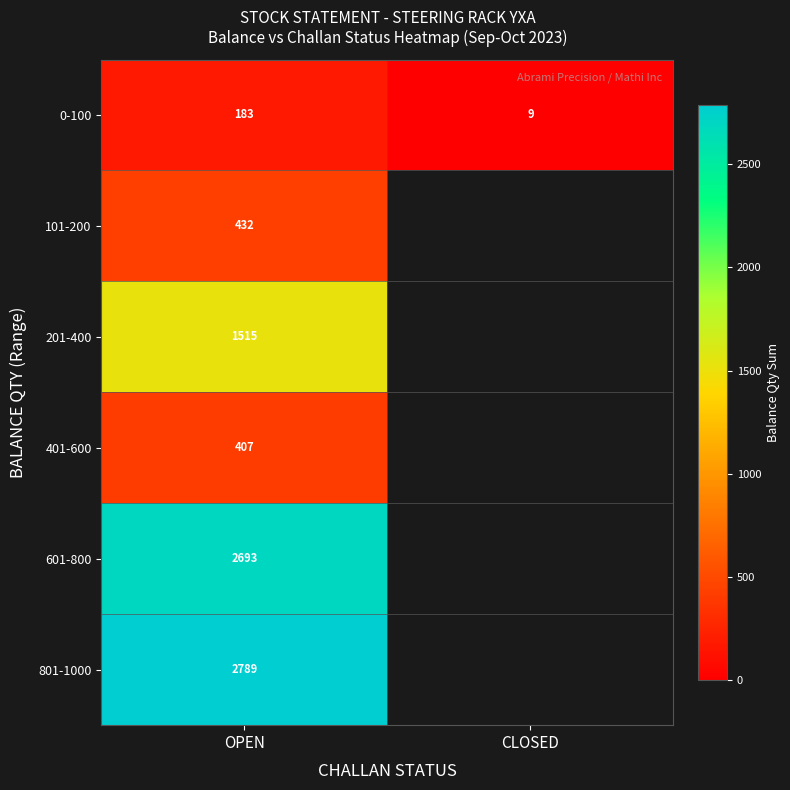

The value of 201-400 at OPEN is 2408. True or false?

False